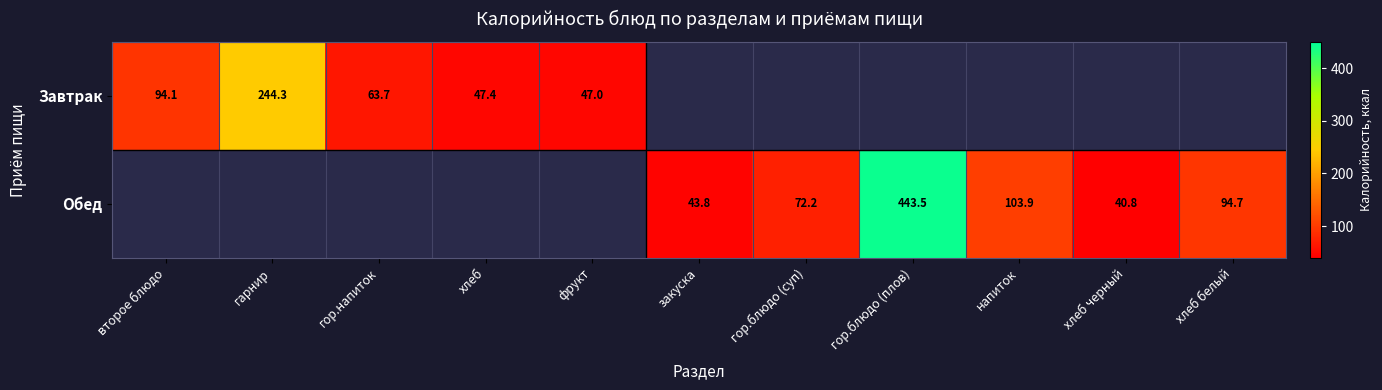

The Обед series shows 40.8 at хлеб черный. True or false?

True